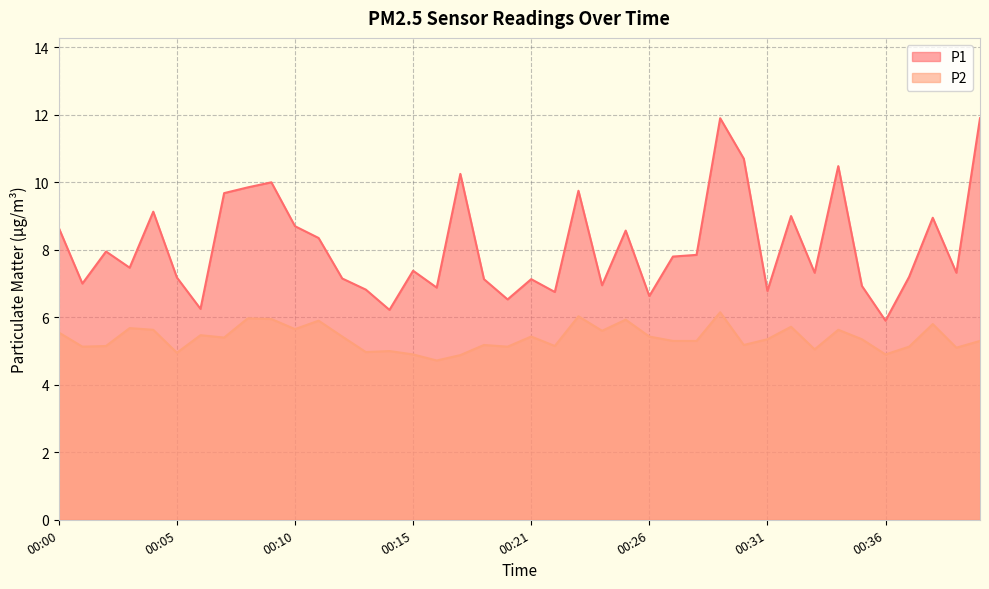

Count the number of categories in the chart.

40